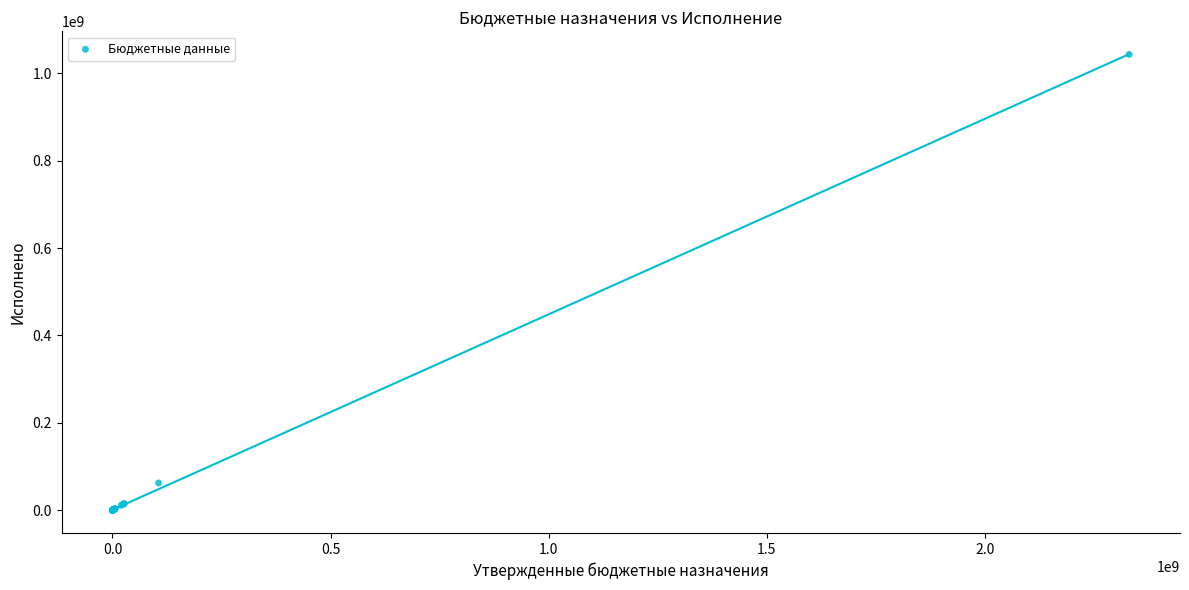

What Y value in the scatter plot is closest to 521588107?

62341819.6